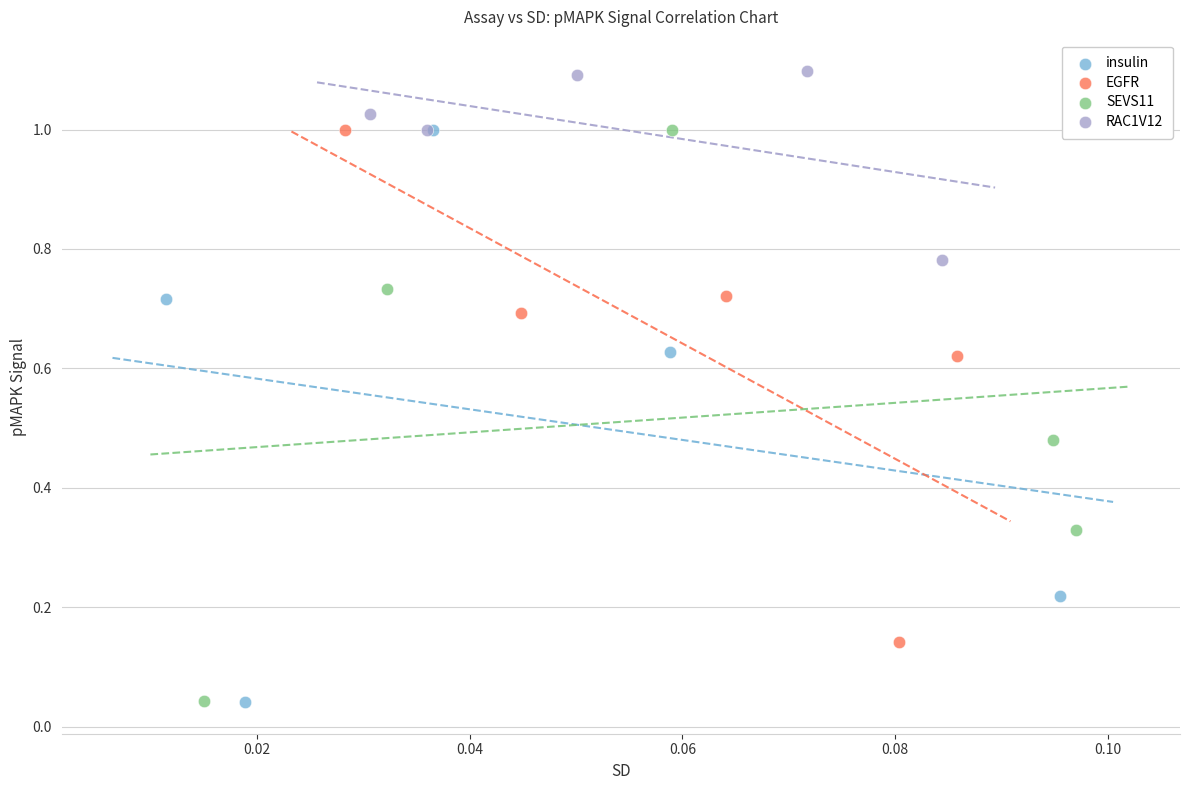

What are all the series names shown in the legend?

insulin, EGFR, SEVS11, RAC1V12